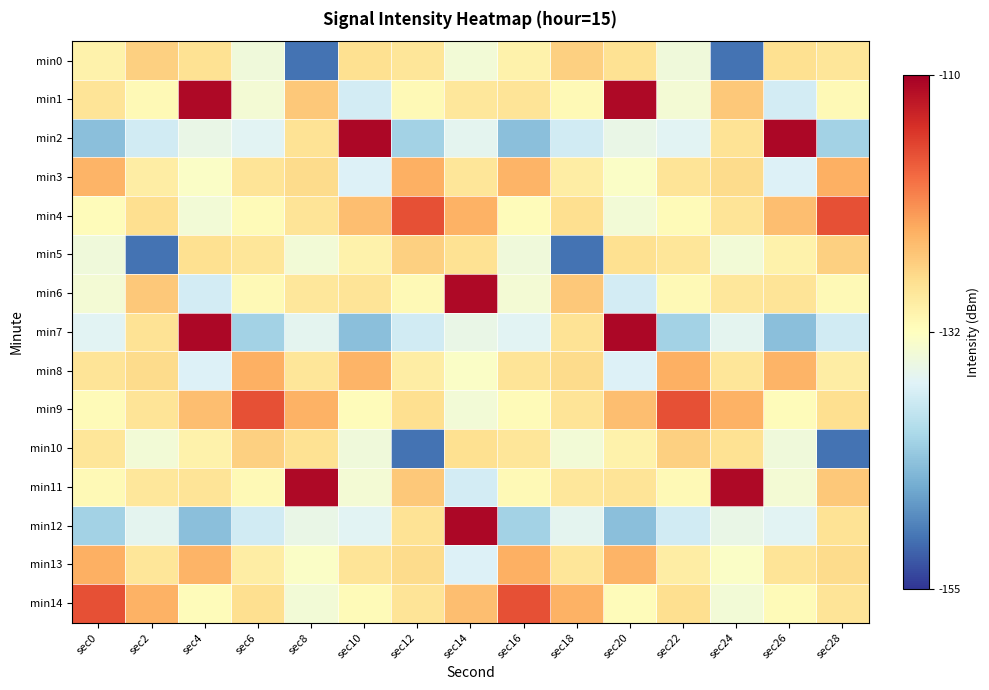

Reading left to right, what are all the values shown in this chart?

min0: sec0=-130.7	sec2=-126.6	sec4=-128.3	sec6=-134.6	sec8=-150.6	sec10=-128.2	sec12=-128.9	sec14=-134.4	sec16=-130.7	sec18=-126.6	sec20=-128.3	sec22=-134.6	sec24=-150.6	sec26=-128.2	sec28=-128.9
min1: sec0=-128.7	sec2=-131.6	sec4=-111.0	sec6=-134.2	sec8=-125.9	sec10=-138.1	sec12=-131.7	sec14=-129.0	sec16=-128.7	sec18=-131.6	sec20=-111.0	sec22=-134.2	sec24=-125.9	sec26=-138.1	sec28=-131.7
min2: sec0=-143.9	sec2=-138.2	sec4=-135.5	sec6=-136.6	sec8=-128.6	sec10=-110.8	sec12=-142.1	sec14=-136.2	sec16=-143.9	sec18=-138.2	sec20=-135.5	sec22=-136.6	sec24=-128.6	sec26=-110.8	sec28=-142.1
min3: sec0=-124.1	sec2=-130.0	sec4=-133.1	sec6=-128.7	sec8=-127.7	sec10=-137.2	sec12=-123.8	sec14=-128.9	sec16=-124.1	sec18=-130.0	sec20=-133.1	sec22=-128.7	sec24=-127.7	sec26=-137.2	sec28=-123.8
min4: sec0=-132.1	sec2=-128.0	sec4=-134.4	sec6=-131.8	sec8=-128.8	sec10=-125.0	sec12=-116.9	sec14=-123.9	sec16=-132.1	sec18=-128.0	sec20=-134.4	sec22=-131.8	sec24=-128.8	sec26=-125.0	sec28=-116.9
min5: sec0=-134.6	sec2=-150.6	sec4=-128.2	sec6=-128.9	sec8=-134.4	sec10=-130.7	sec12=-126.6	sec14=-128.3	sec16=-134.6	sec18=-150.6	sec20=-128.2	sec22=-128.9	sec24=-134.4	sec26=-130.7	sec28=-126.6
min6: sec0=-134.2	sec2=-125.9	sec4=-138.1	sec6=-131.7	sec8=-129.0	sec10=-128.7	sec12=-131.6	sec14=-111.0	sec16=-134.2	sec18=-125.9	sec20=-138.1	sec22=-131.7	sec24=-129.0	sec26=-128.7	sec28=-131.6
min7: sec0=-136.6	sec2=-128.6	sec4=-110.8	sec6=-142.1	sec8=-136.2	sec10=-143.9	sec12=-138.2	sec14=-135.5	sec16=-136.6	sec18=-128.6	sec20=-110.8	sec22=-142.1	sec24=-136.2	sec26=-143.9	sec28=-138.2
min8: sec0=-128.7	sec2=-127.7	sec4=-137.2	sec6=-123.8	sec8=-128.9	sec10=-124.1	sec12=-130.0	sec14=-133.1	sec16=-128.7	sec18=-127.7	sec20=-137.2	sec22=-123.8	sec24=-128.9	sec26=-124.1	sec28=-130.0
min9: sec0=-131.8	sec2=-128.8	sec4=-125.0	sec6=-116.9	sec8=-123.9	sec10=-132.1	sec12=-128.0	sec14=-134.4	sec16=-131.8	sec18=-128.8	sec20=-125.0	sec22=-116.9	sec24=-123.9	sec26=-132.1	sec28=-128.0
min10: sec0=-128.9	sec2=-134.4	sec4=-130.7	sec6=-126.6	sec8=-128.3	sec10=-134.6	sec12=-150.6	sec14=-128.2	sec16=-128.9	sec18=-134.4	sec20=-130.7	sec22=-126.6	sec24=-128.3	sec26=-134.6	sec28=-150.6
min11: sec0=-131.7	sec2=-129.0	sec4=-128.7	sec6=-131.6	sec8=-111.0	sec10=-134.2	sec12=-125.9	sec14=-138.1	sec16=-131.7	sec18=-129.0	sec20=-128.7	sec22=-131.6	sec24=-111.0	sec26=-134.2	sec28=-125.9
min12: sec0=-142.1	sec2=-136.2	sec4=-143.9	sec6=-138.2	sec8=-135.5	sec10=-136.6	sec12=-128.6	sec14=-110.8	sec16=-142.1	sec18=-136.2	sec20=-143.9	sec22=-138.2	sec24=-135.5	sec26=-136.6	sec28=-128.6
min13: sec0=-123.8	sec2=-128.9	sec4=-124.1	sec6=-130.0	sec8=-133.1	sec10=-128.7	sec12=-127.7	sec14=-137.2	sec16=-123.8	sec18=-128.9	sec20=-124.1	sec22=-130.0	sec24=-133.1	sec26=-128.7	sec28=-127.7
min14: sec0=-116.9	sec2=-123.9	sec4=-132.1	sec6=-128.0	sec8=-134.4	sec10=-131.8	sec12=-128.8	sec14=-125.0	sec16=-116.9	sec18=-123.9	sec20=-132.1	sec22=-128.0	sec24=-134.4	sec26=-131.8	sec28=-128.8